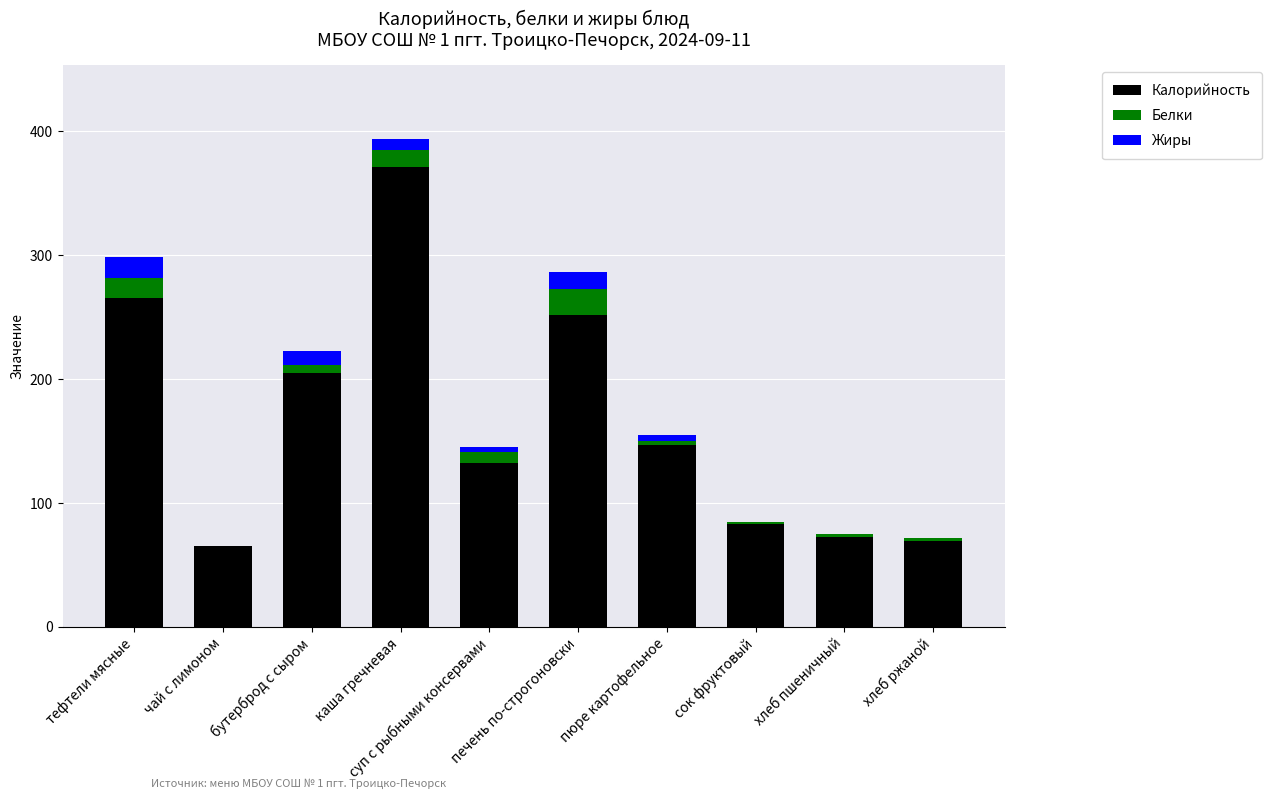

What is the highest value of the Калорийность series?

371.7